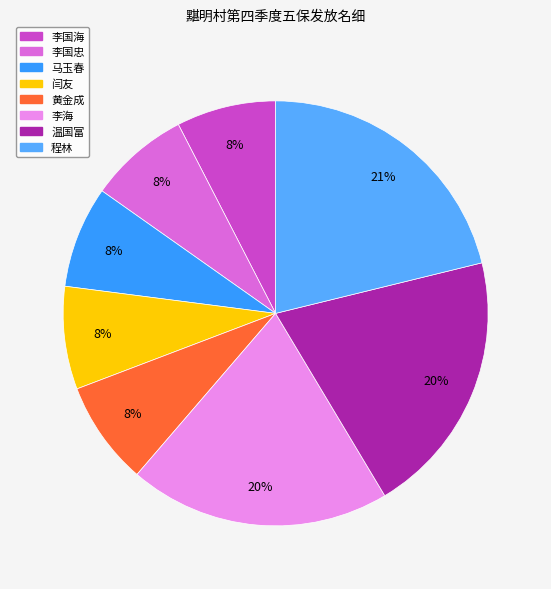

The 李国海 slice represents 8% of the pie. True or false?

True